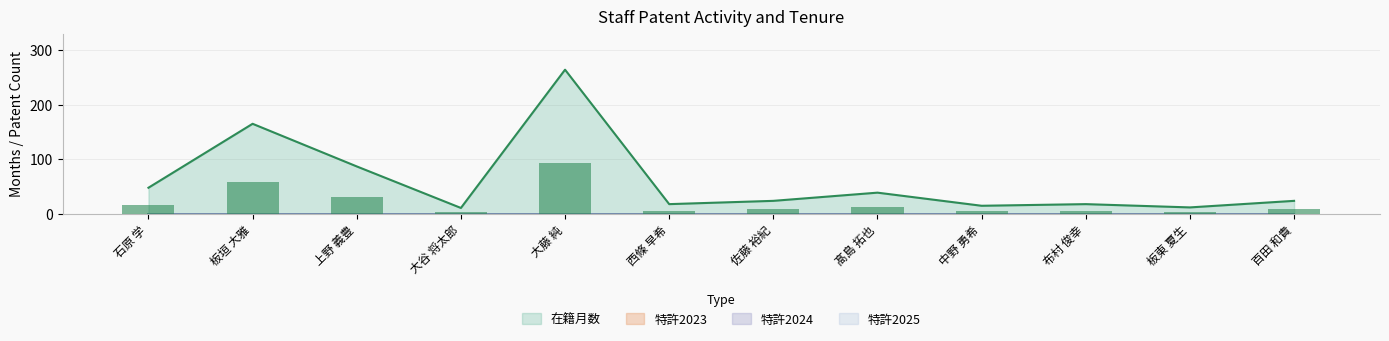

At which label does 在籍月数 reach its peak?

大藤 純